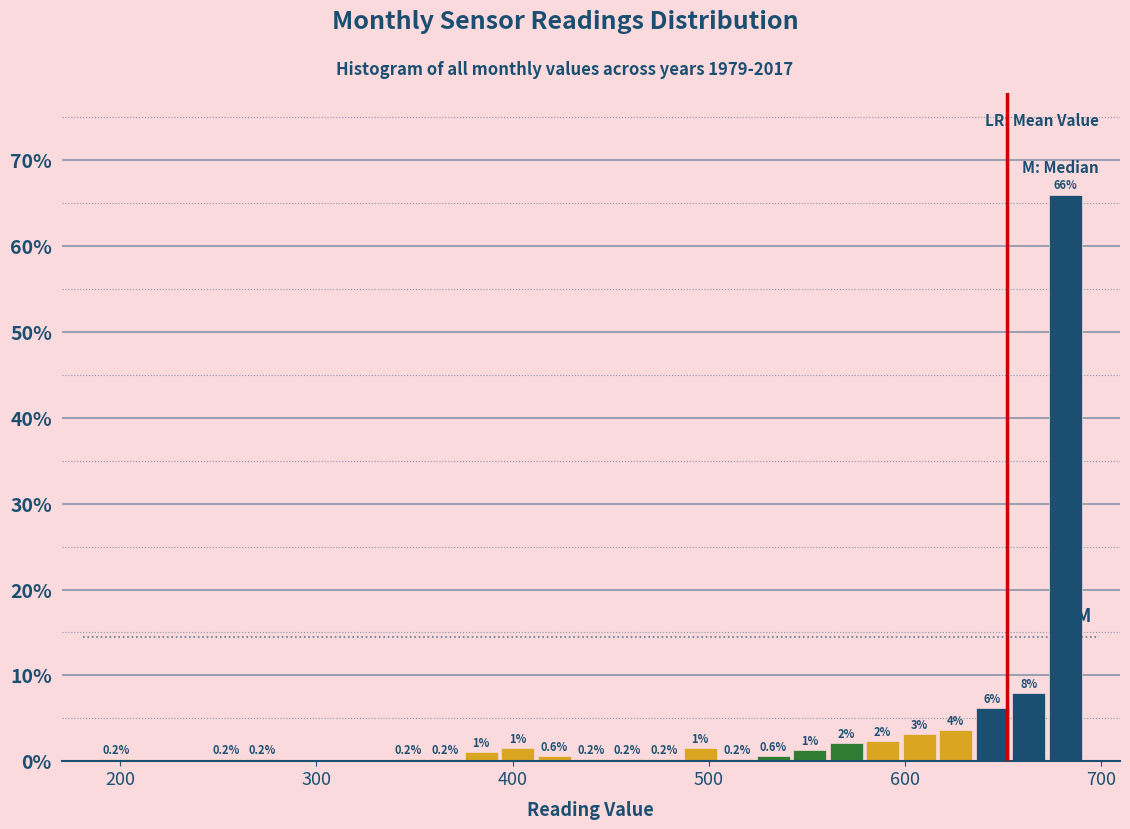

Around what value on the x-axis is the tallest bar? Give the approximate position of its centre, as read against the axis.

680